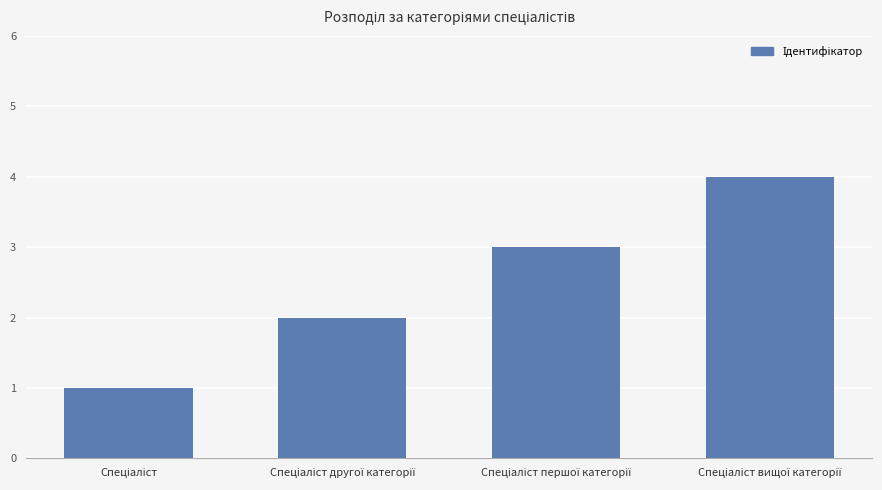

What is the minimum value shown in the chart?

1